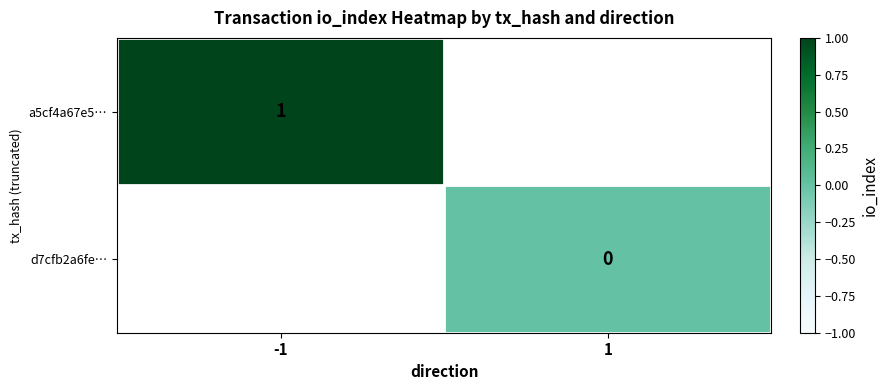

At which category does the chart reach its peak across all series?

-1